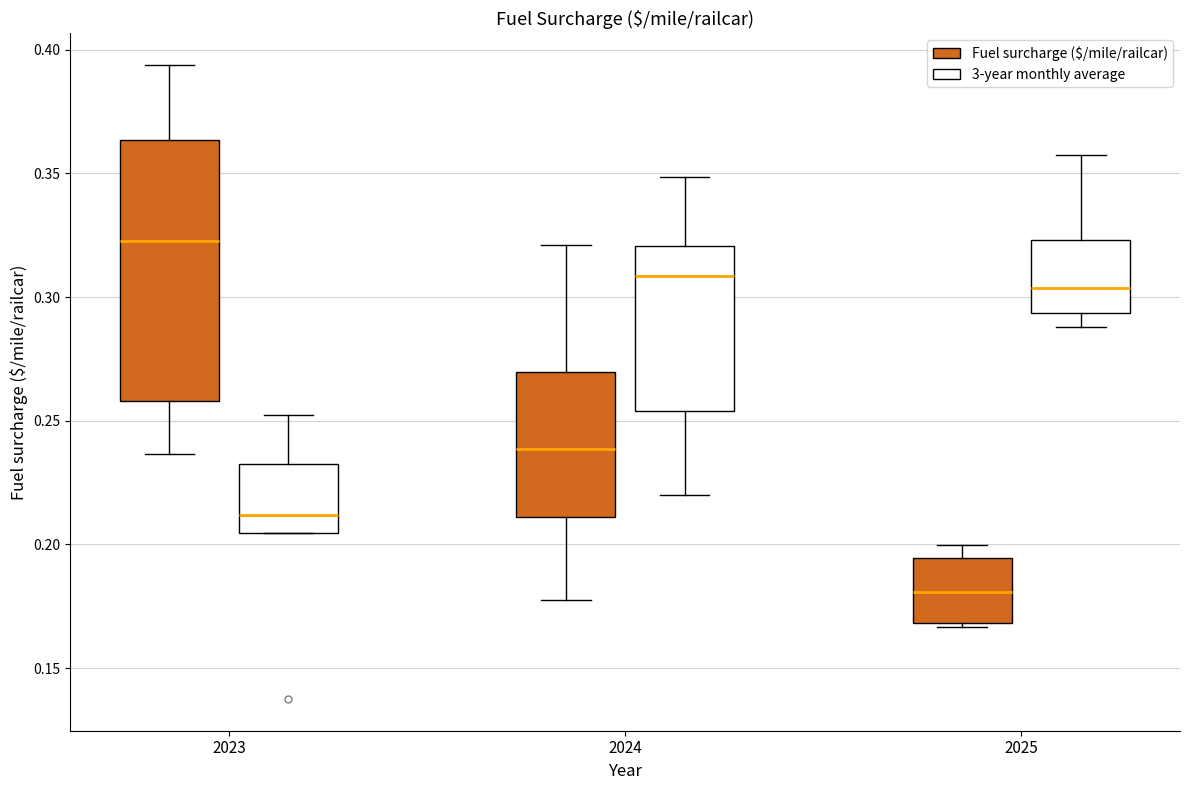

Which box has the lowest median line?

2025 (Fuel surcharge ($/mile/railcar))